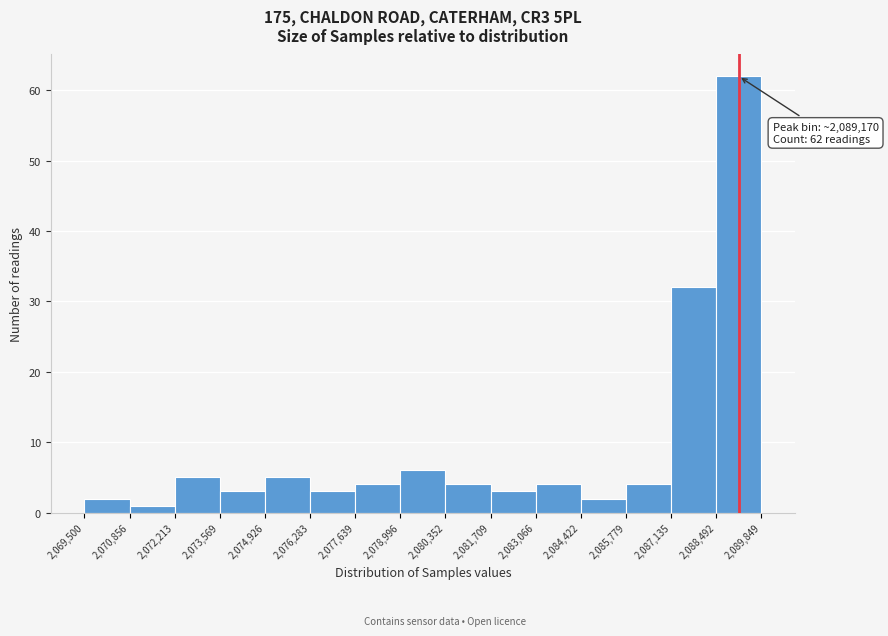

Which range on the x-axis has the tallest bar?

2,088,492 to 2,089,849